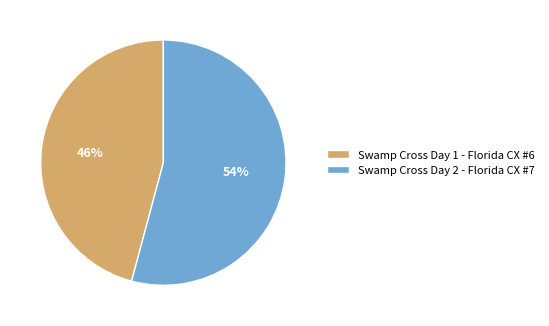

Between Swamp Cross Day 2 - Florida CX #7 and Swamp Cross Day 1 - Florida CX #6, which is larger?

Swamp Cross Day 2 - Florida CX #7